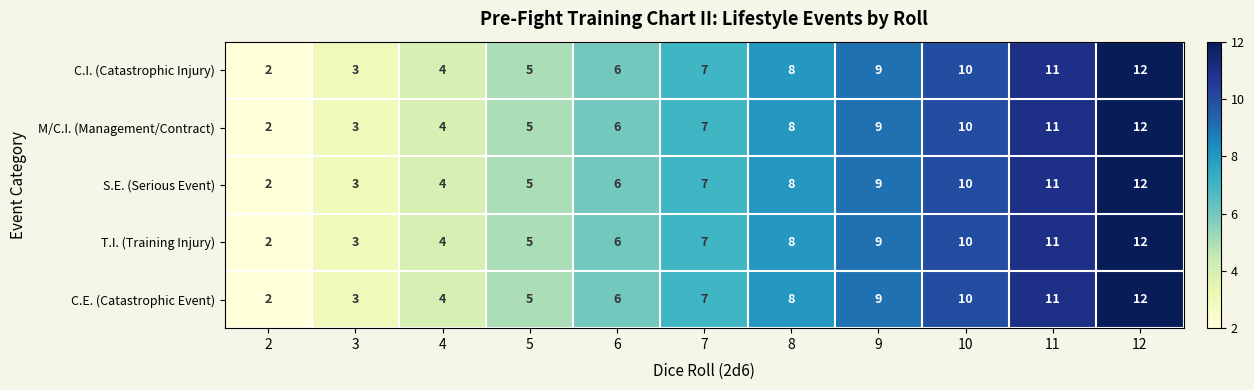

The T.I. (Training Injury) series shows 1 at 2. True or false?

False